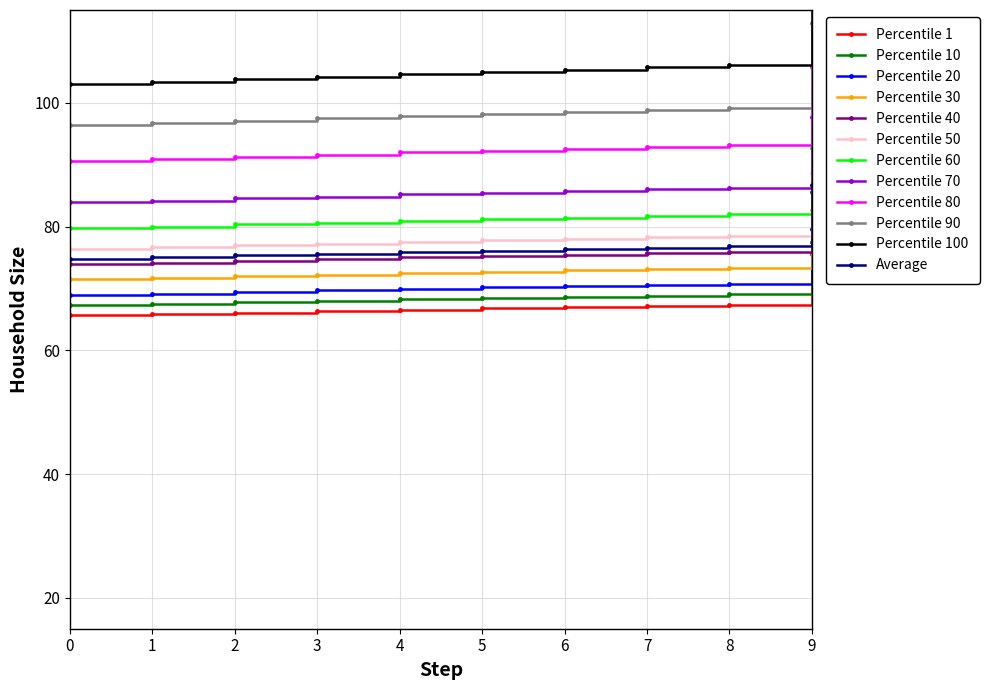

True or false: work_id has more than 1 points higher than both neighbors.

False